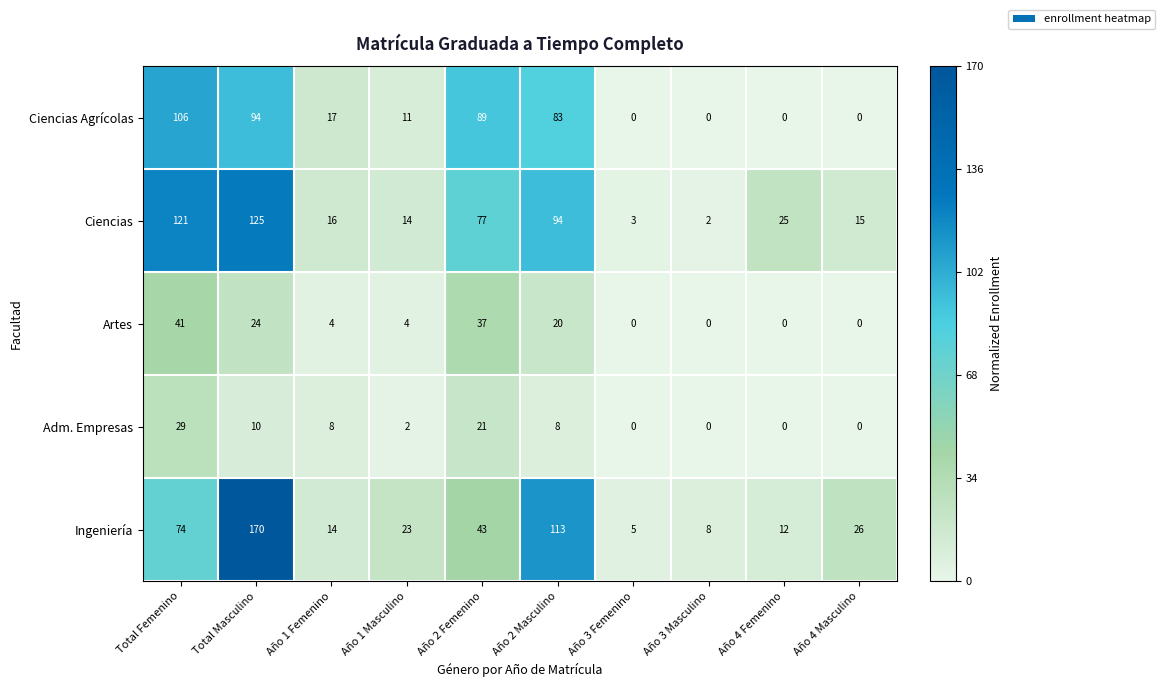

True or false: Ingeniería has a value of 43 at Año 2 Femenino.

True